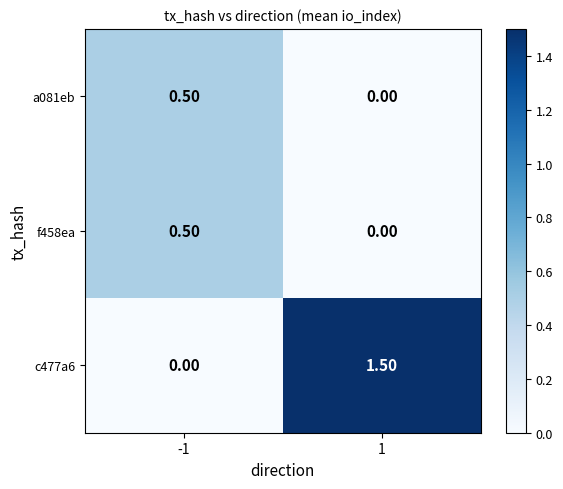

What is the difference between the highest and lowest values at 1?

1.5